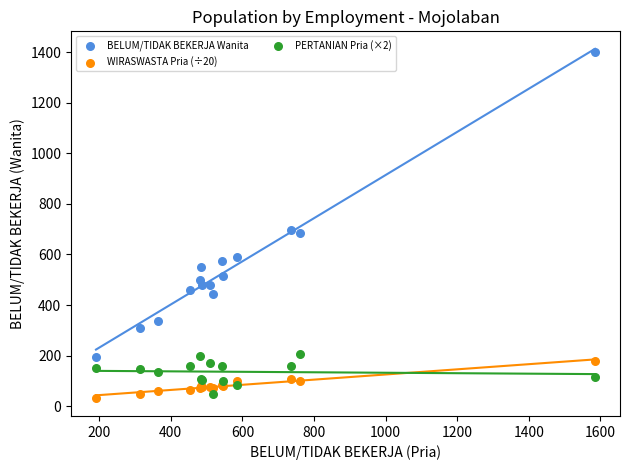

Which series contains the highest Y value?

BELUM/TIDAK BEKERJA Wanita